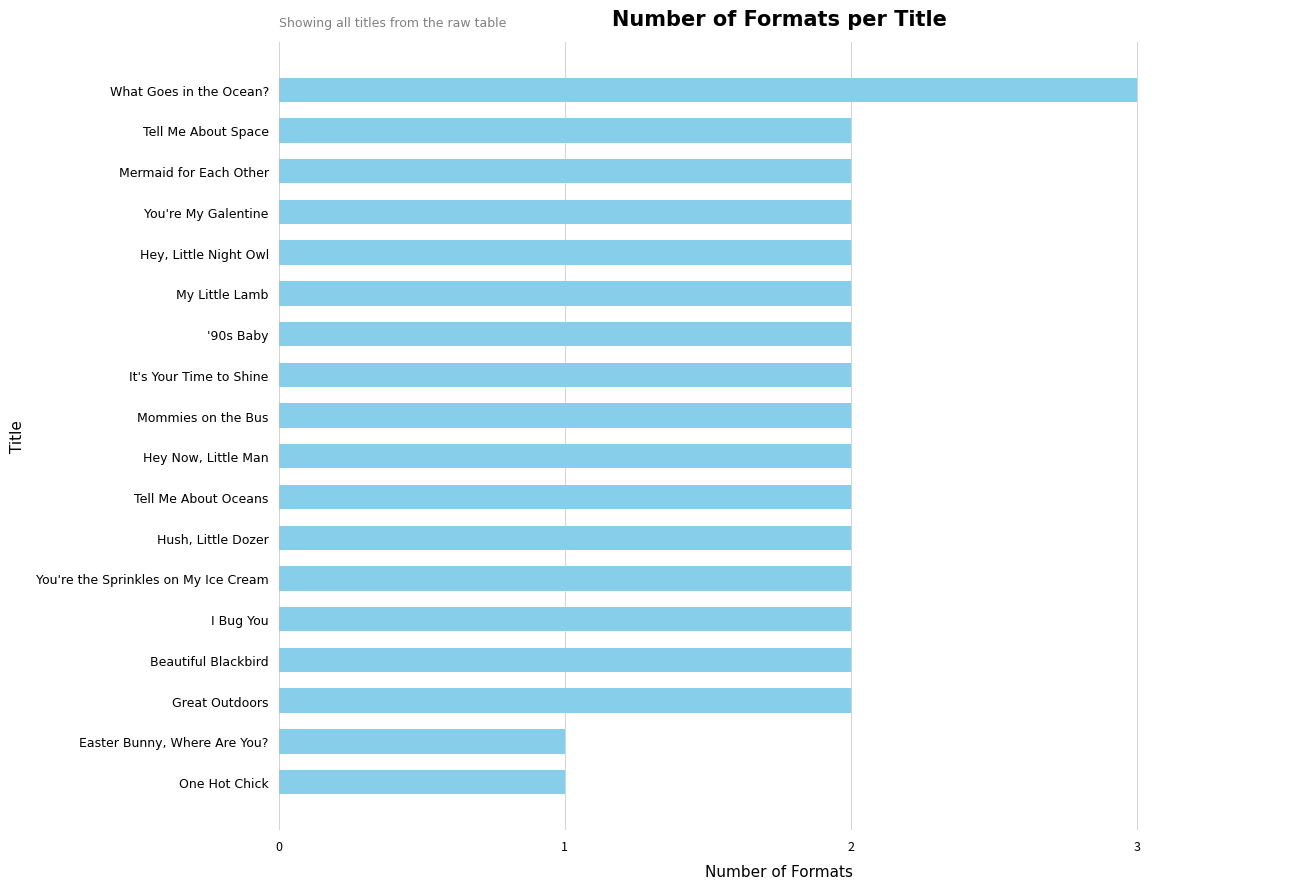

What is the smallest value displayed?

1